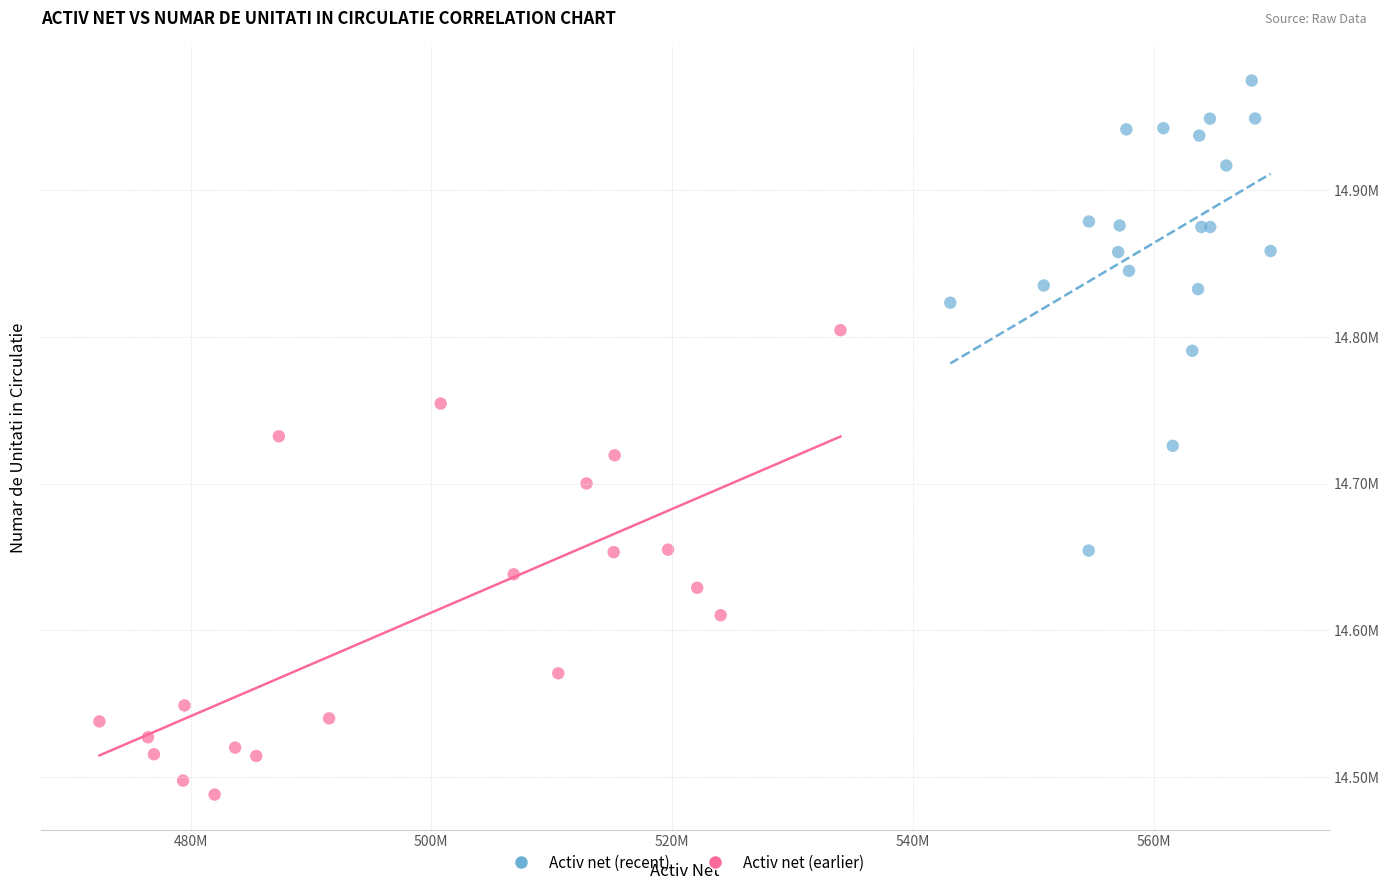

What are all the series names shown in the legend?

Activ net (recent), Activ net (earlier)